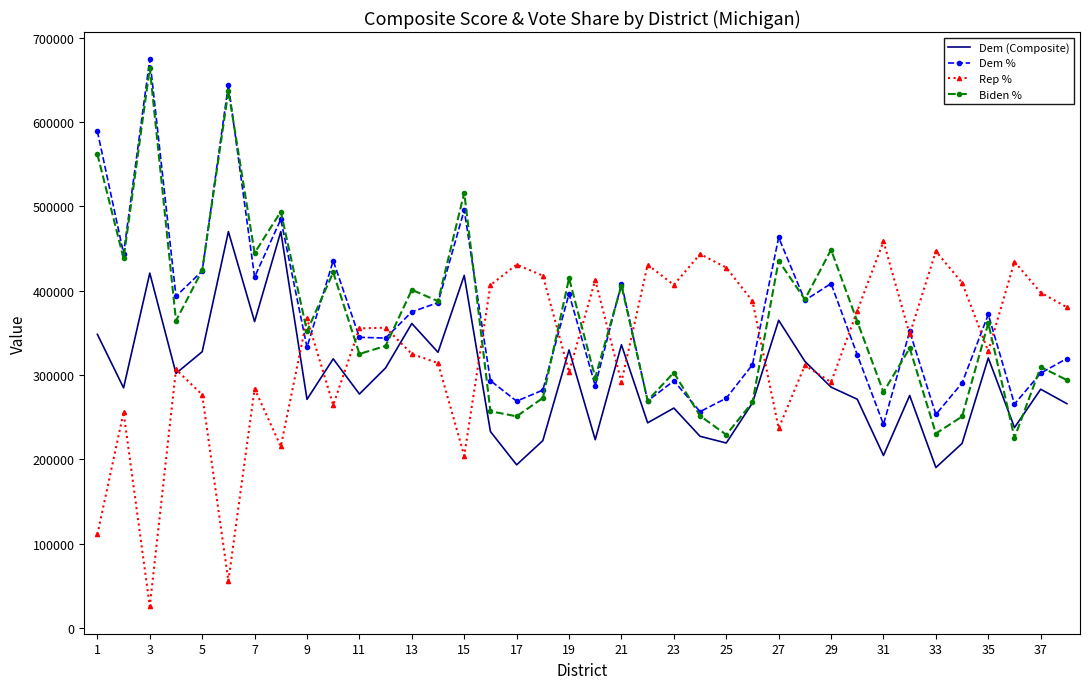

How many intersections are there between Rep % and Biden %?

13